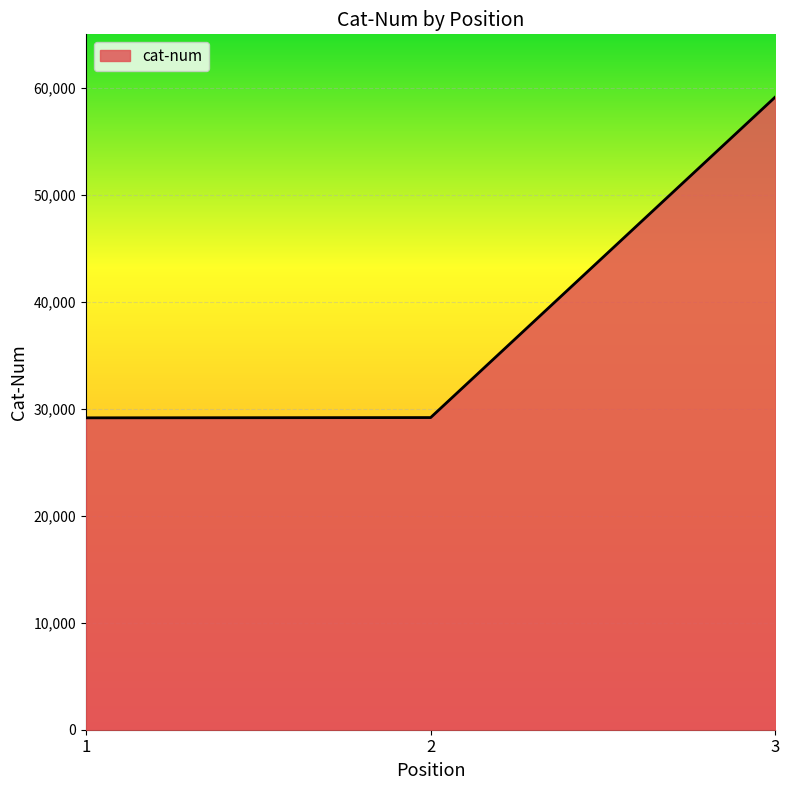

Where is the data nearest to the value 44151?

2